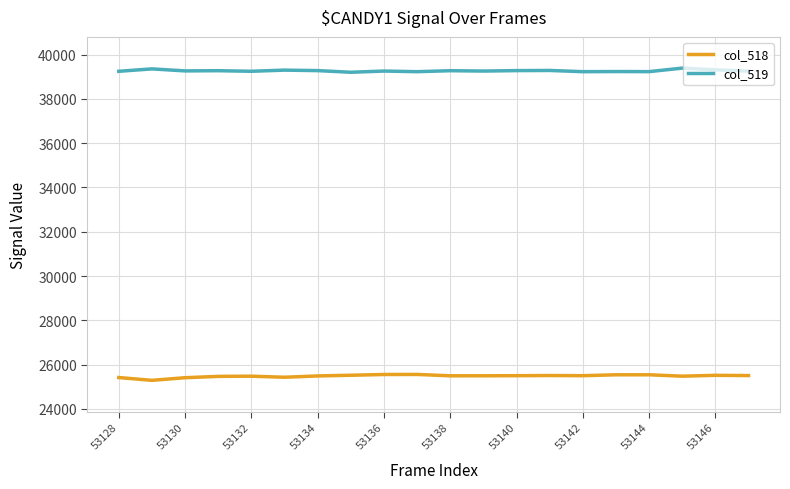

What is the greatest value displayed?

39390